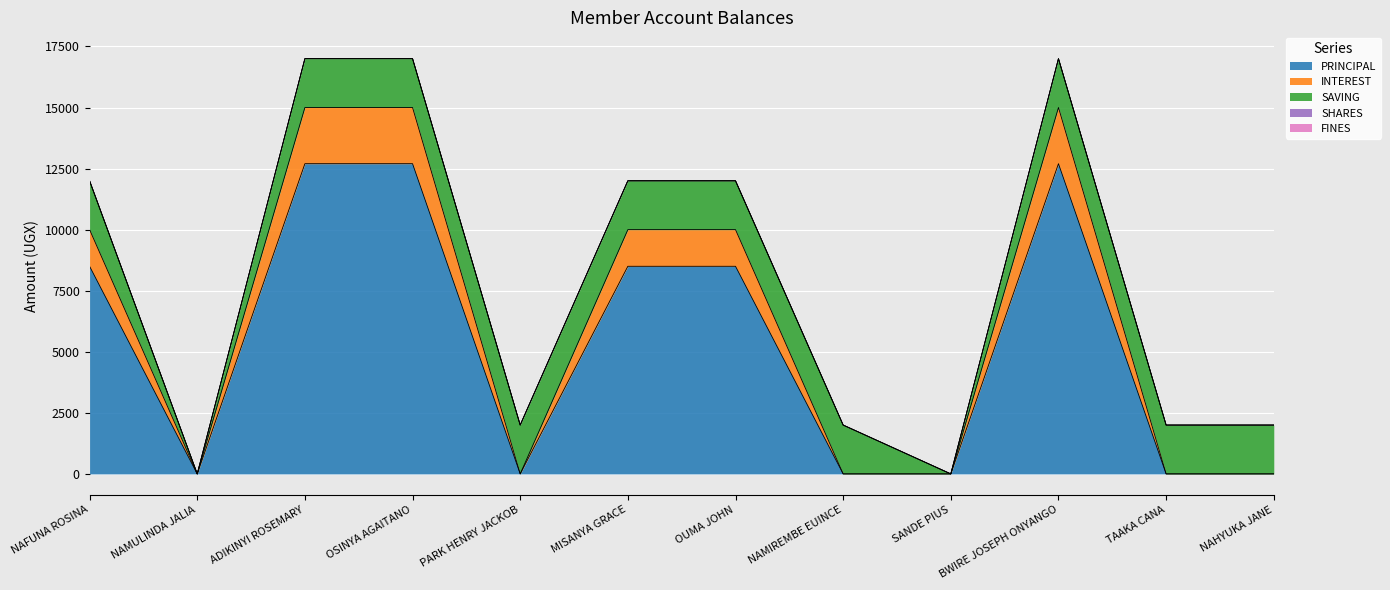

Reading right to left, what are all the values shown in this chart?

PRINCIPAL: 0	0	12700	0	0	8500	8500	0	12700	12700	0	8500
INTEREST: 0	0	2300	0	0	1500	1500	0	2300	2300	0	1500
SAVING: 2000	2000	2000	0	2000	2000	2000	2000	2000	2000	0	2000
SHARES: 0	0	0	0	0	0	0	0	0	0	0	0
FINES: 0	0	0	0	0	0	0	0	0	0	0	0